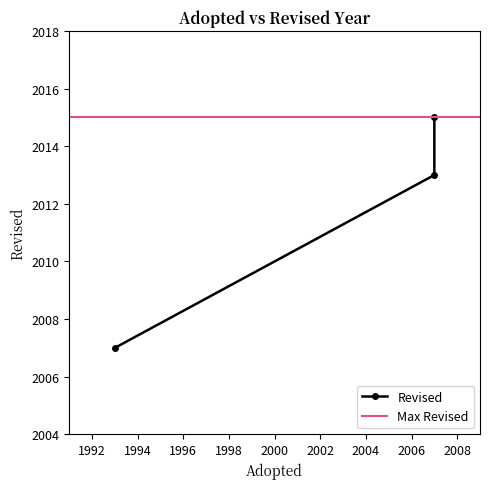

At which label does the data first exceed 2013?

2007